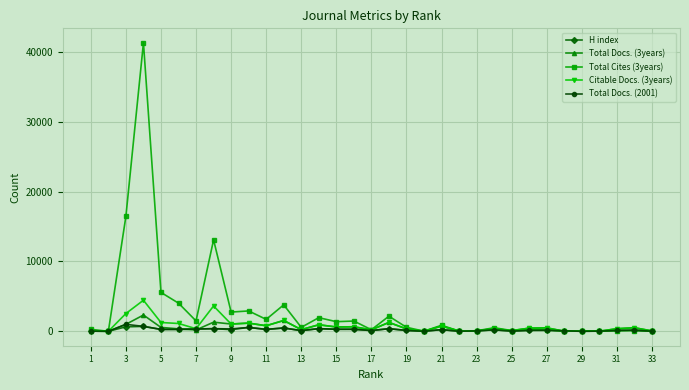

What is the maximum value for Total Cites (3years)?

41310